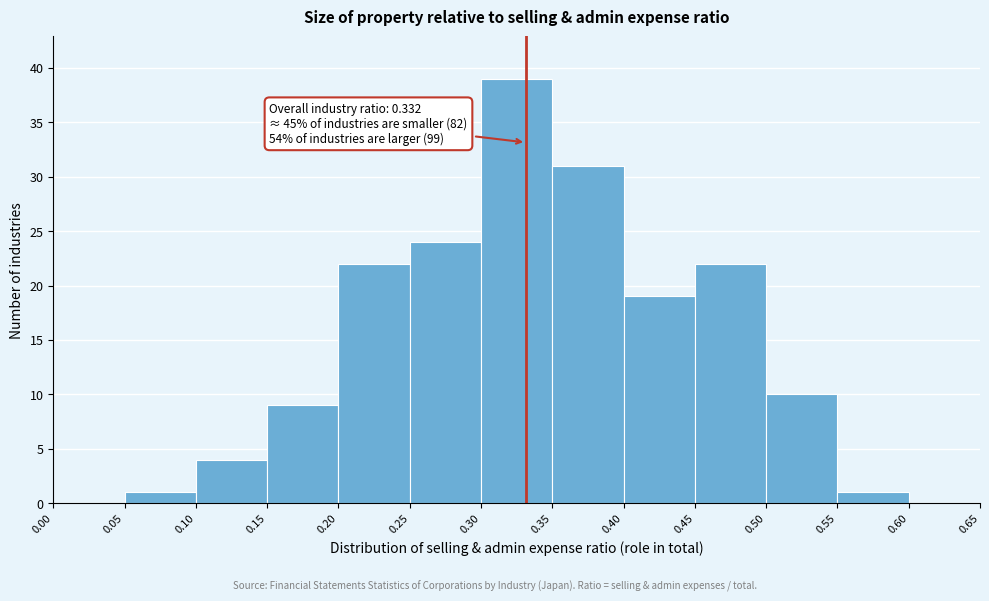

Over which range of the x-axis is the bar tallest?

0.30 to 0.35